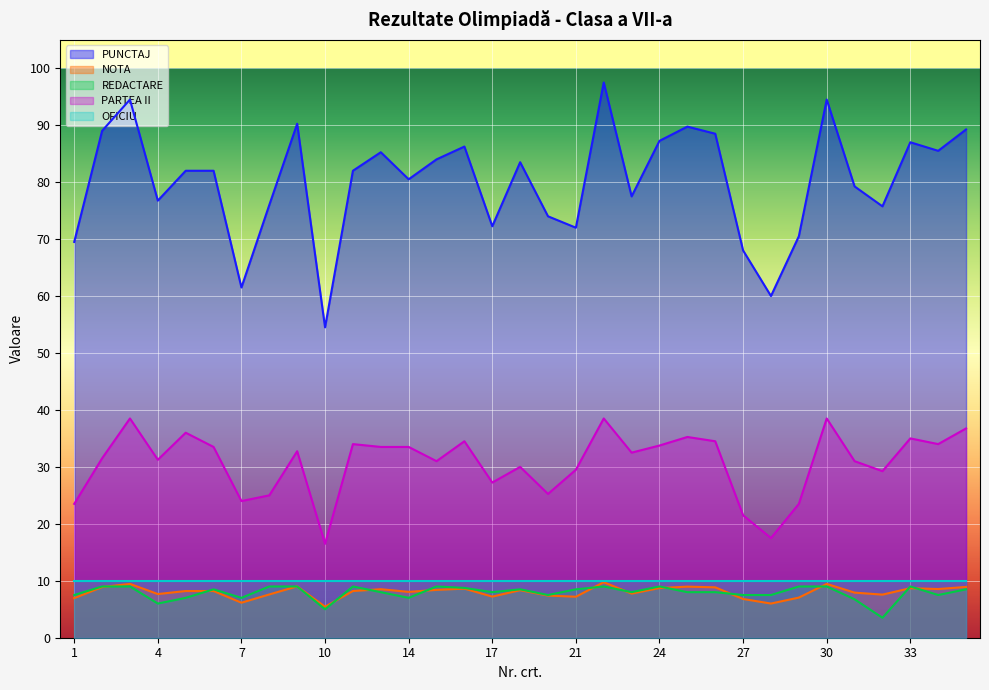

What is the maximum value for PARTEA II?

38.5